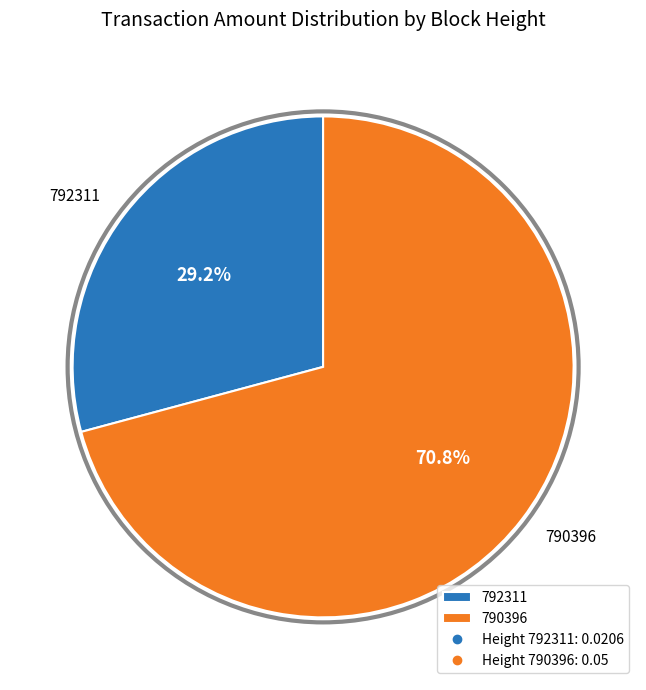

Which slice is the smallest?

792311